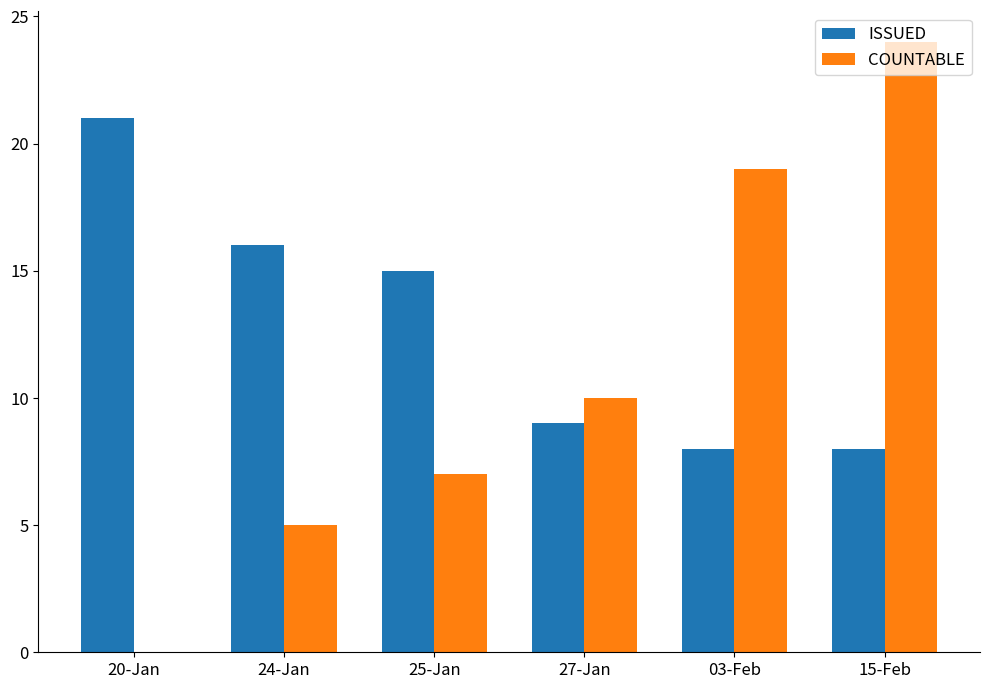

Which series has the largest total across all categories?

ISSUED